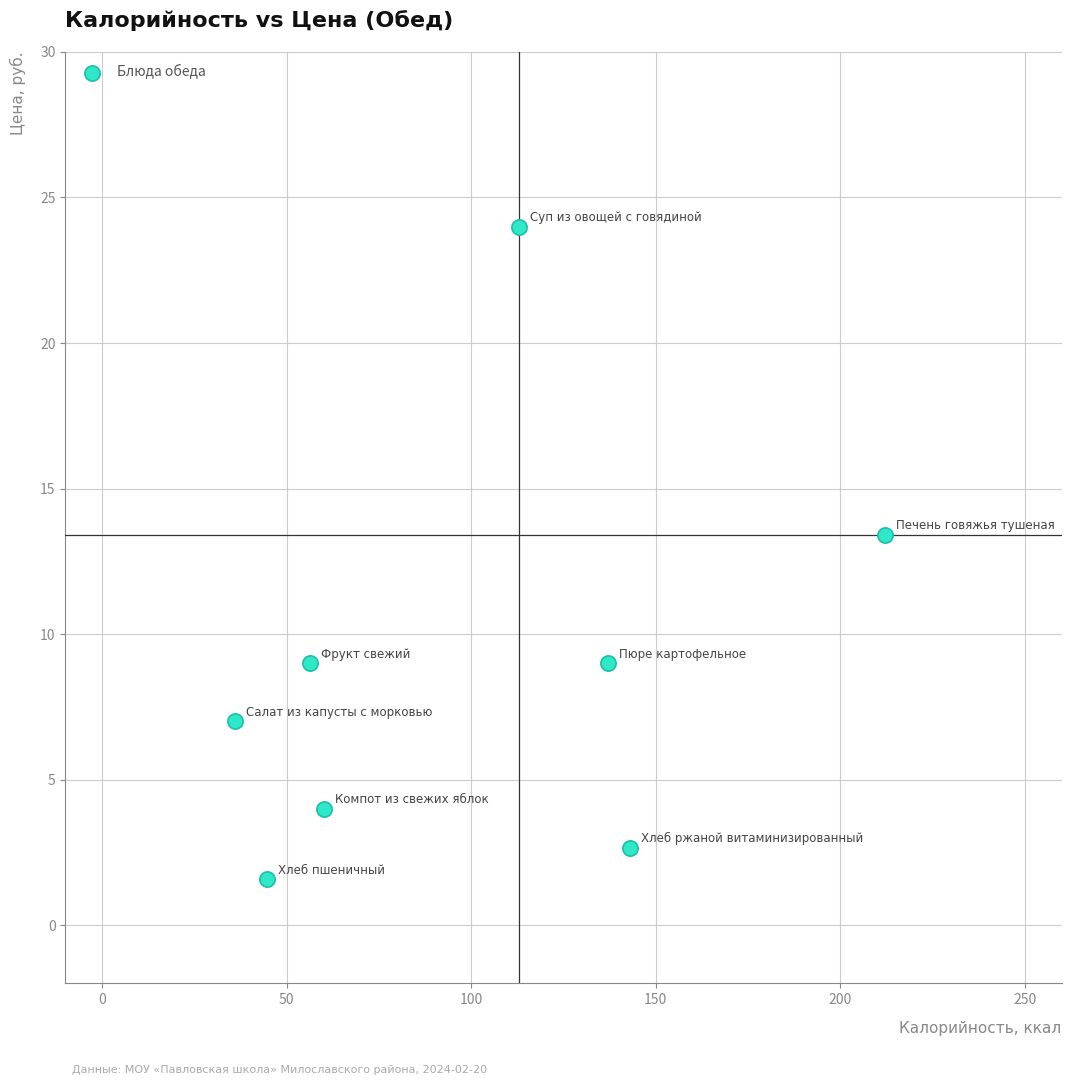

What Y value in the scatter plot is closest to 12?

13.4